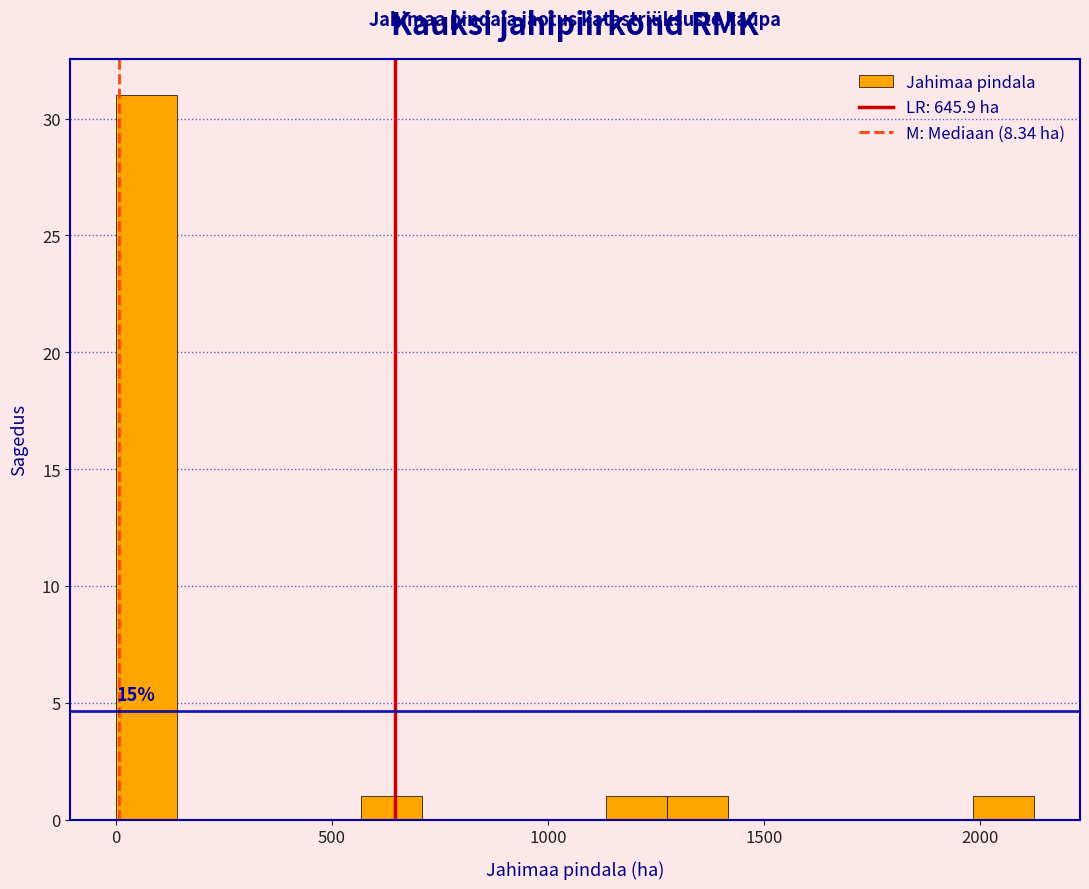

Read against the x-axis, roughly where is the centre of the tallest bar?

50